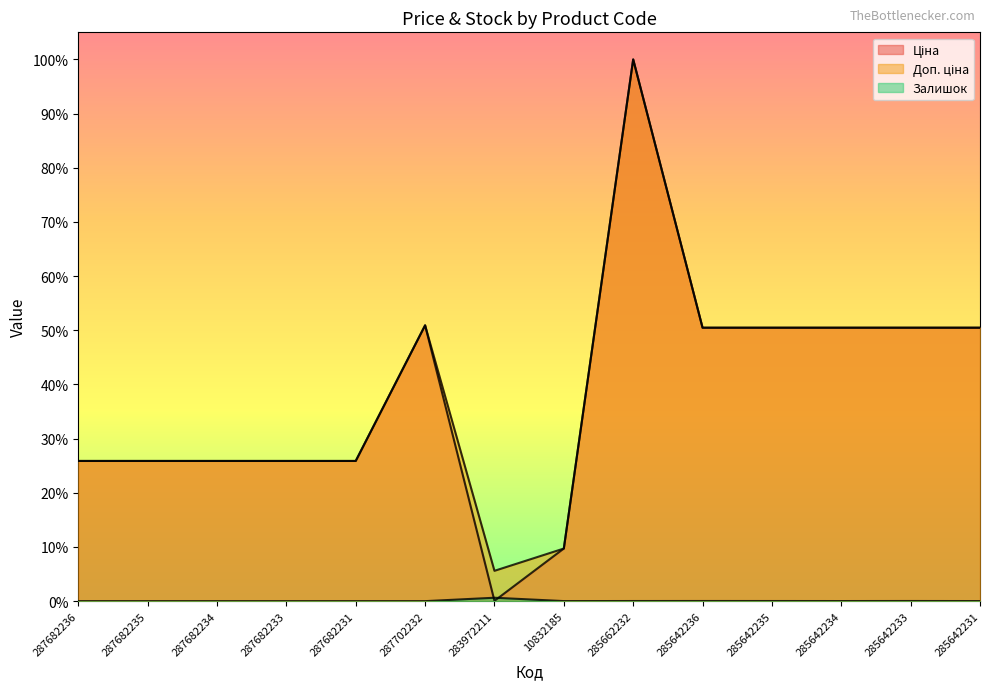

At which label does Ціна reach its peak?

285662232